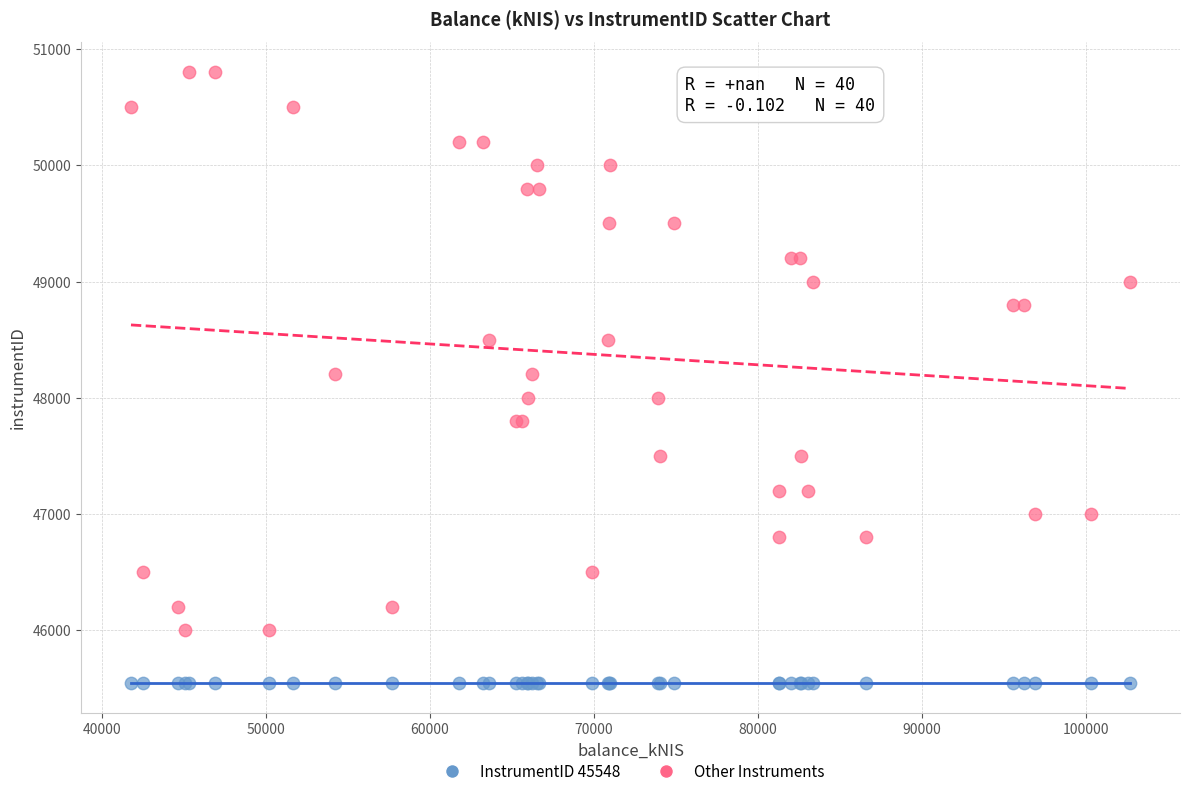

Which series reaches the minimum Y coordinate?

InstrumentID 45548